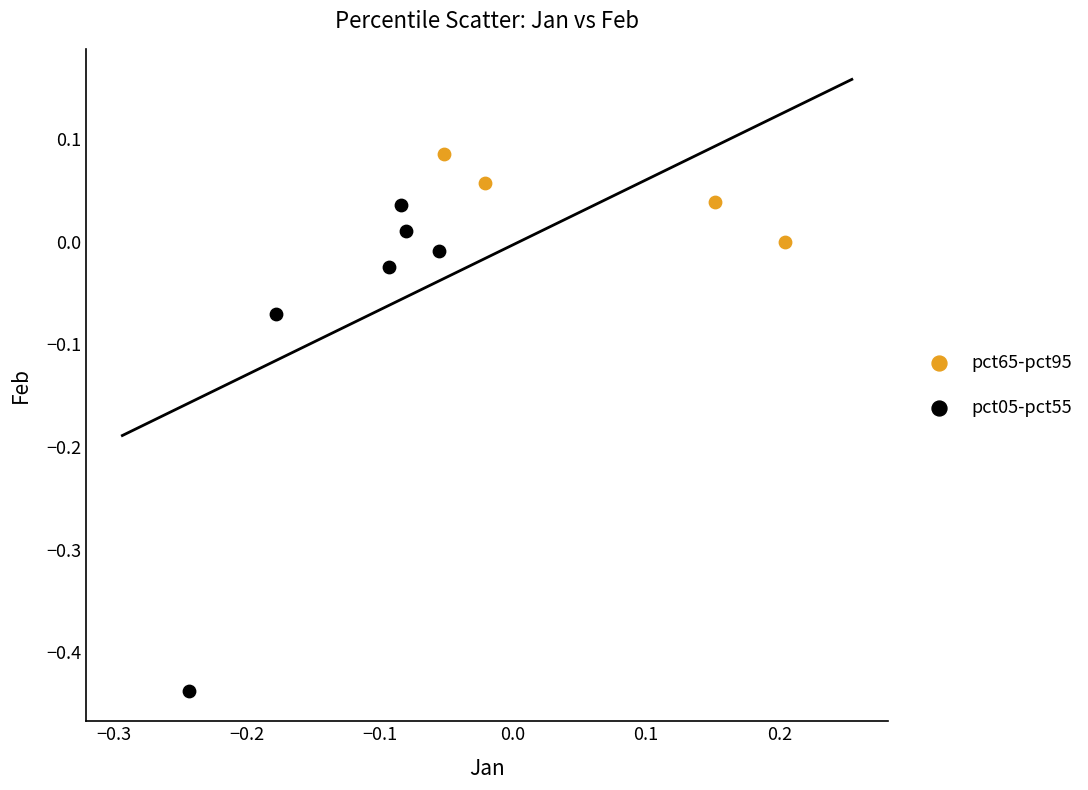

Which series reaches the maximum Y coordinate?

pct65-pct95